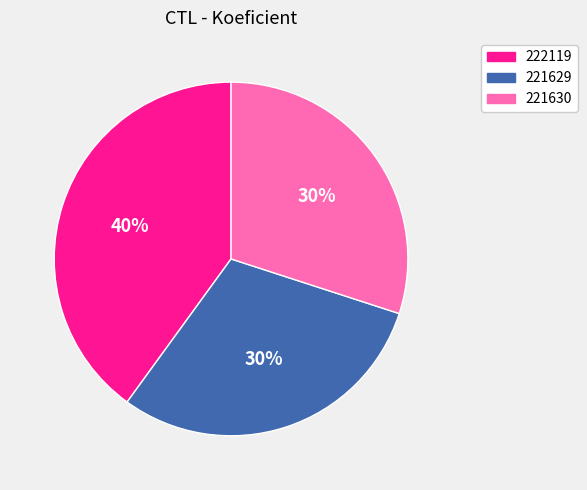

The 221629 slice represents 30% of the pie. True or false?

True